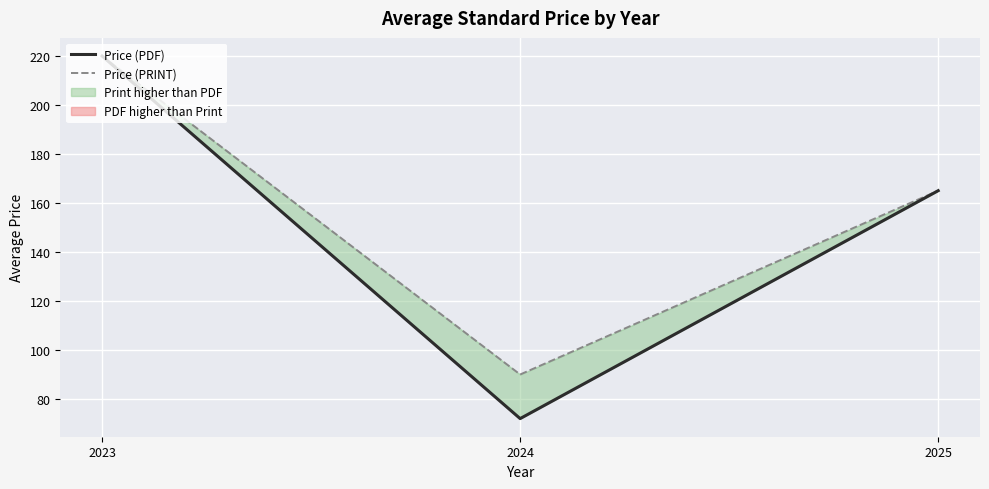

List the series in order of their overall mean, lowest first.

Price (PDF), Price (PRINT)